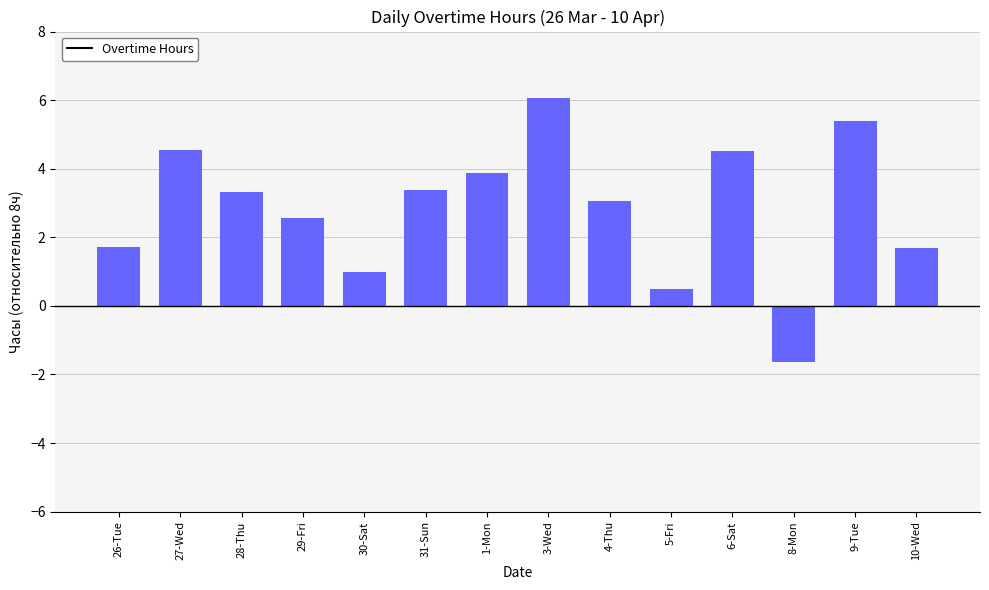

Which has a higher value, 6-Sat or 4-Thu?

6-Sat